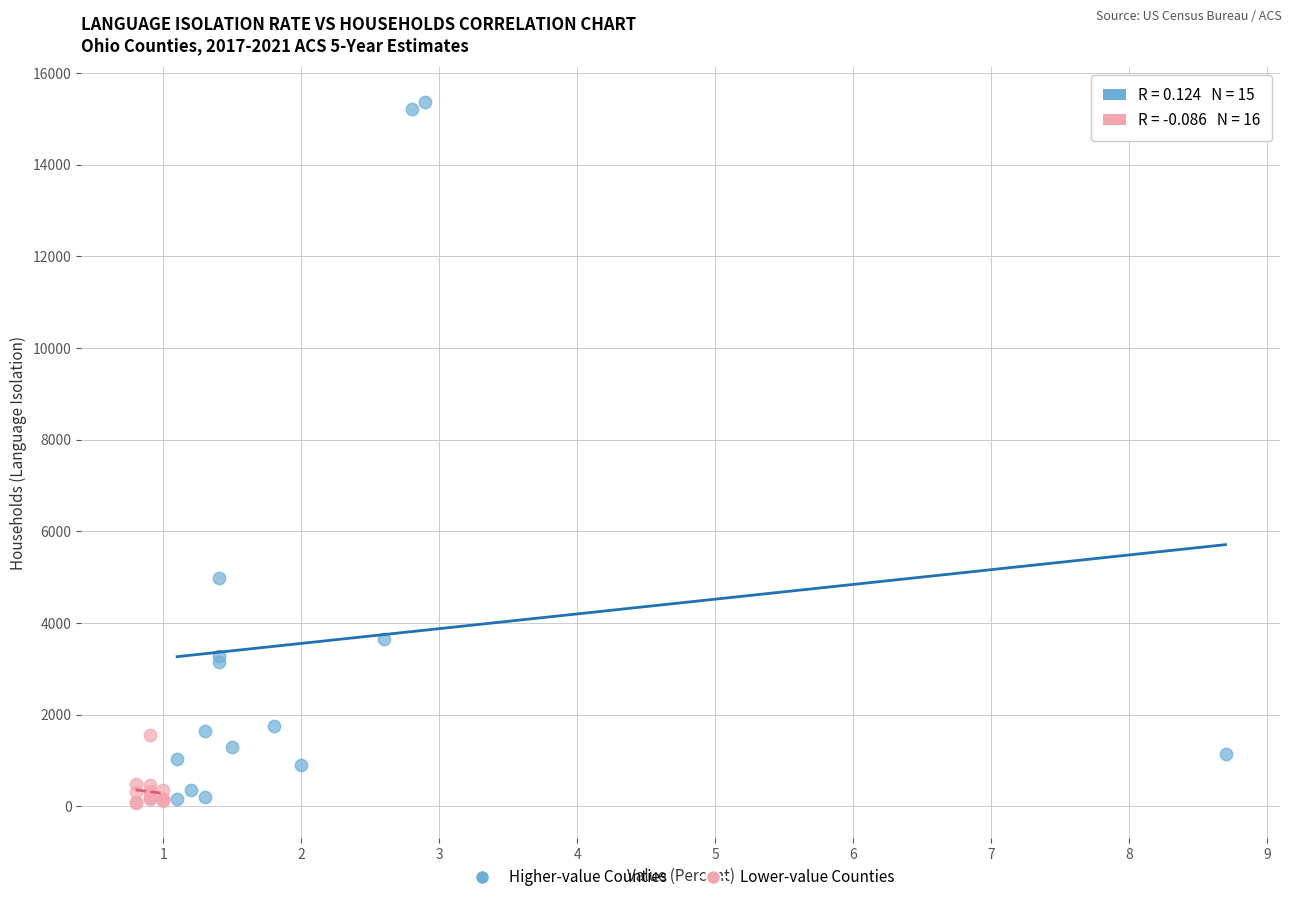

Which series has the widest spread of Y values?

Higher-value Counties